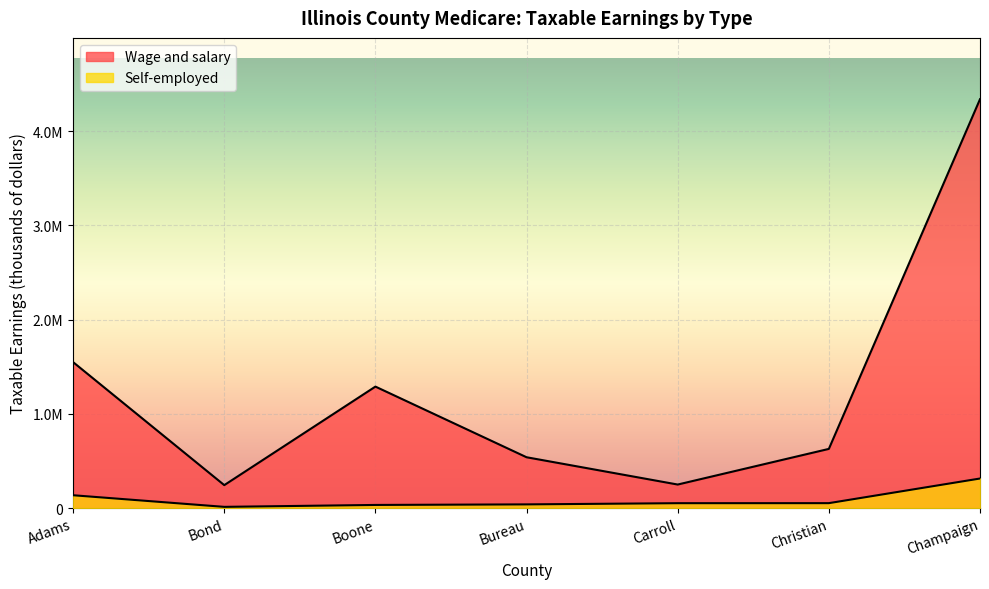

What is the spread (max minus min) of values at Carroll?

197790